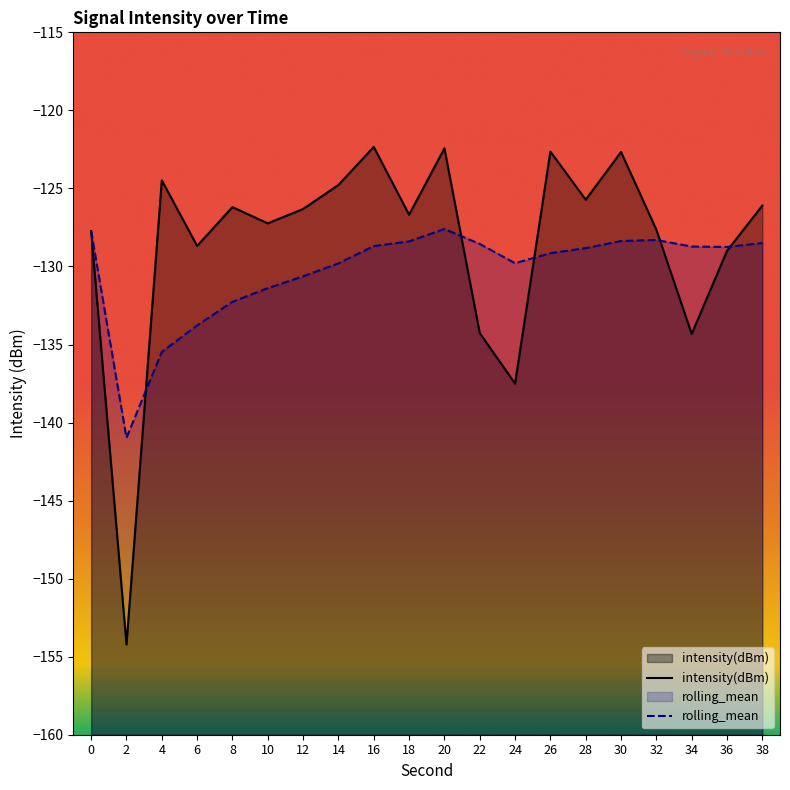

True or false: rolling_mean has a value of -73.0 at 26.

False